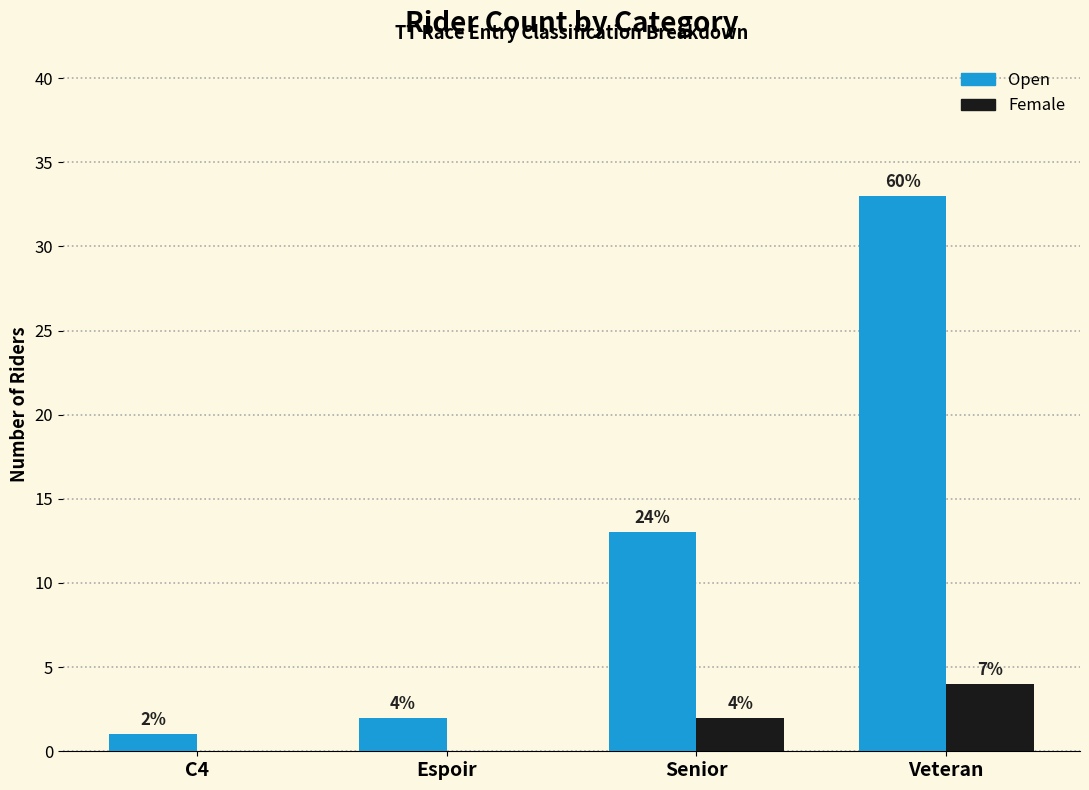

The Female series shows 0 at Espoir. True or false?

True